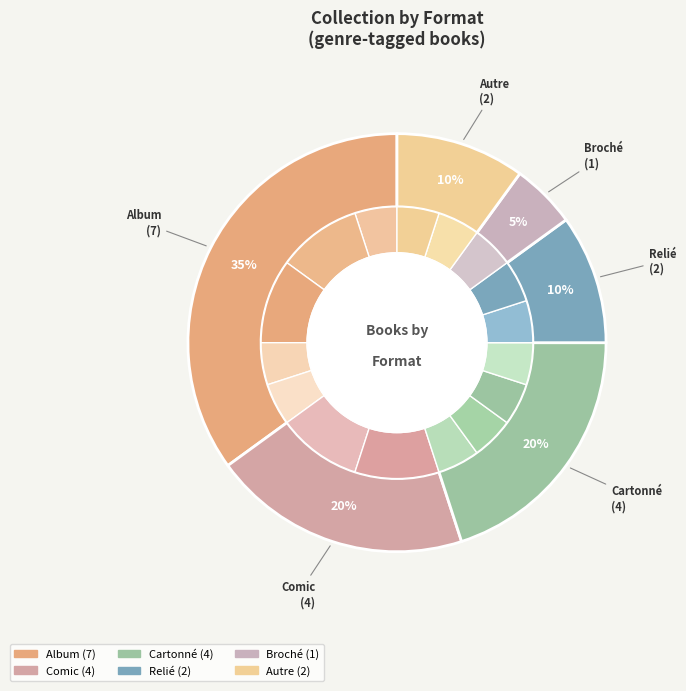

Which has a higher value, Comic or Broché?

Comic